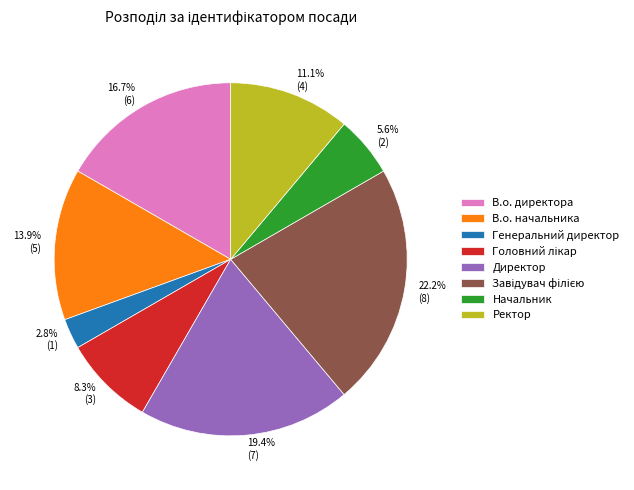

To the nearest percent, what portion does Директор represent?

19%